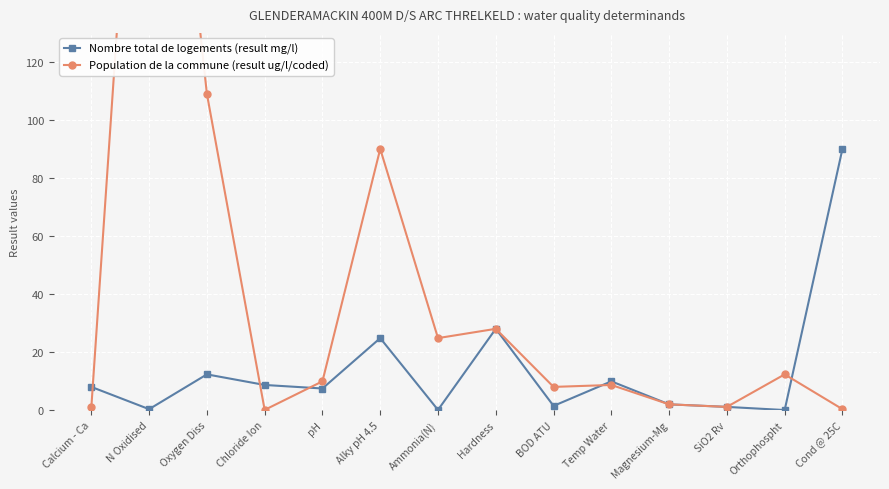

What are all the series names shown in the legend?

Nombre total de logements (result mg/l), Population de la commune (result ug/l/coded)